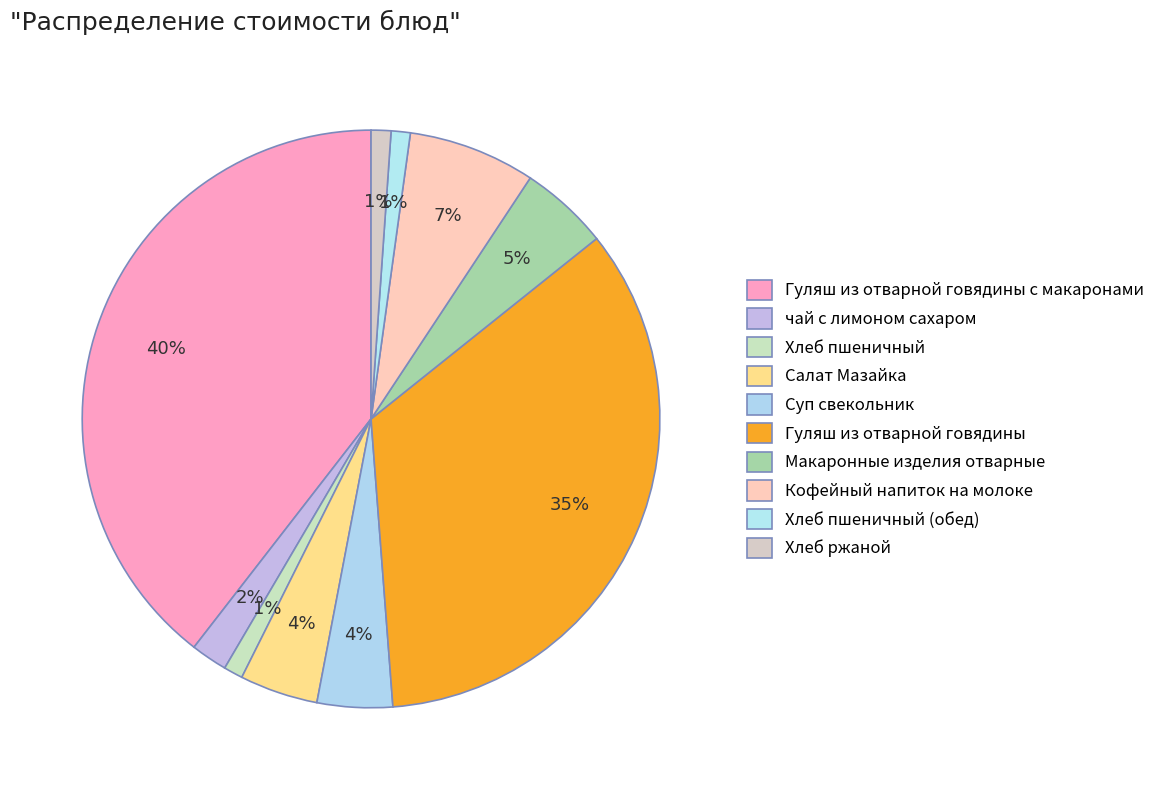

Does Макаронные изделия отварные account for over 50% of the chart?

No